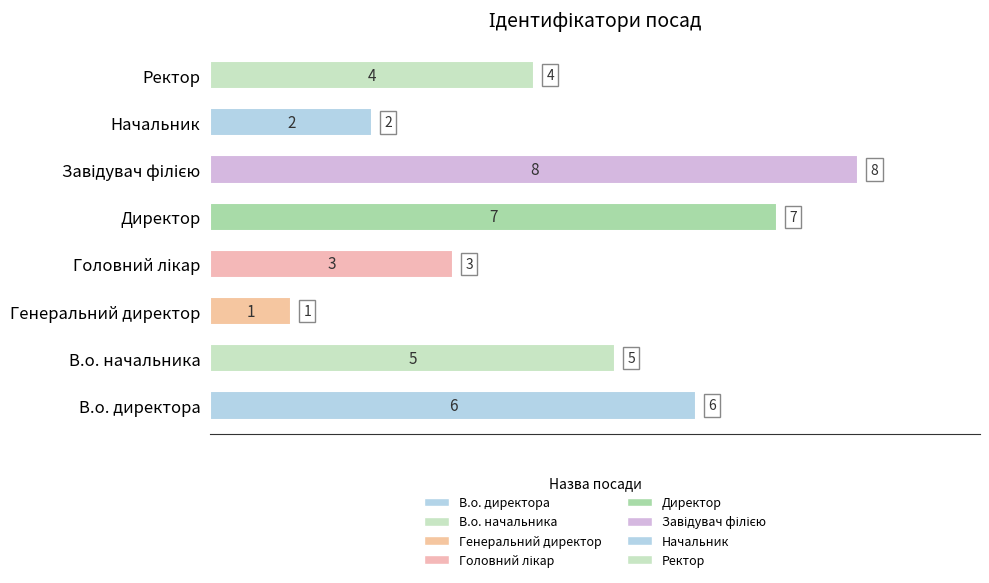

What is the maximum value shown in the chart?

8